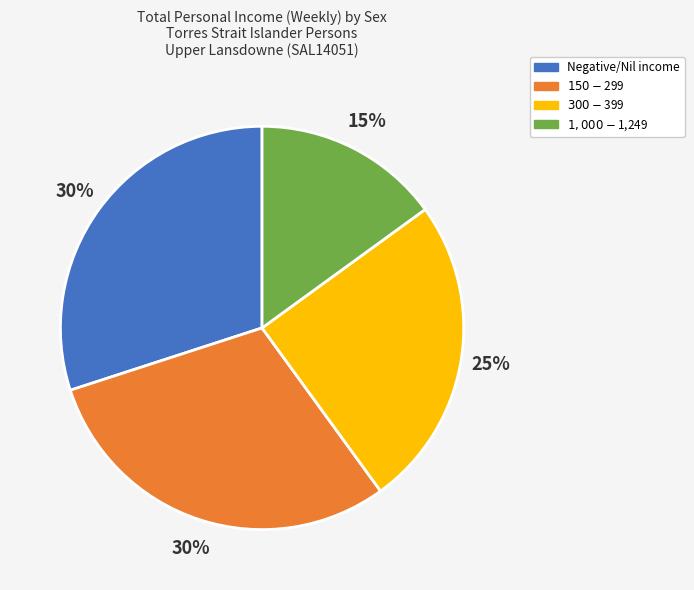

What percentage is the $300-$399 slice, to the nearest percent?

25%